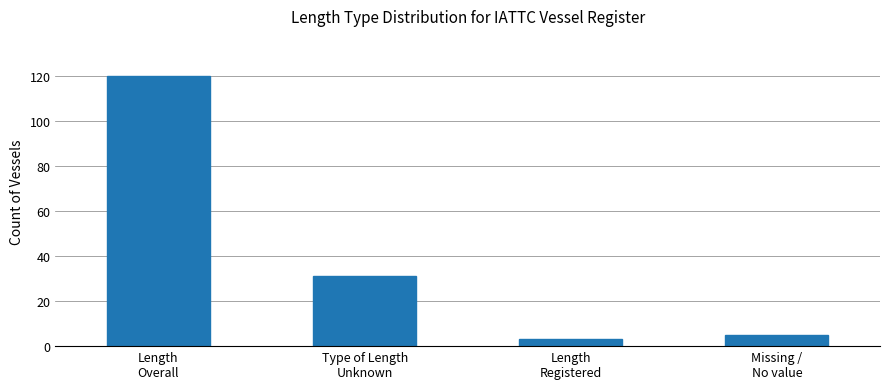

Rank the categories by value from lowest to highest.

Length
Registered, Missing /
No value, Type of Length
Unknown, Length
Overall